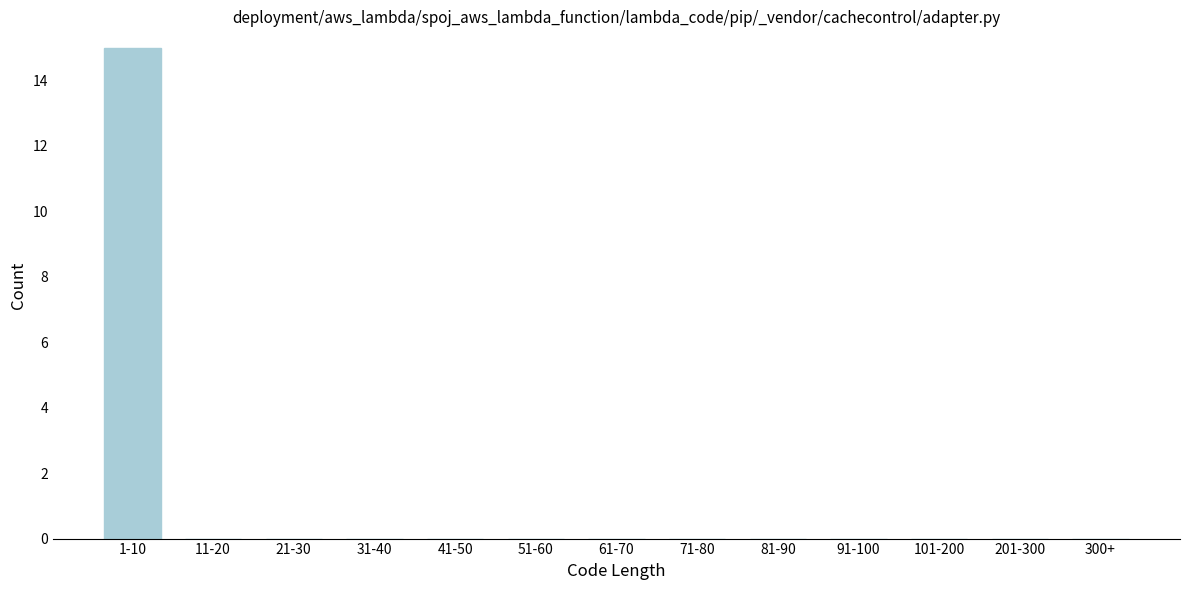

Reading right to left, list all the values displayed in this chart.

300+=0	201-300=0	101-200=0	91-100=0	81-90=0	71-80=0	61-70=0	51-60=0	41-50=0	31-40=0	21-30=0	11-20=0	1-10=15